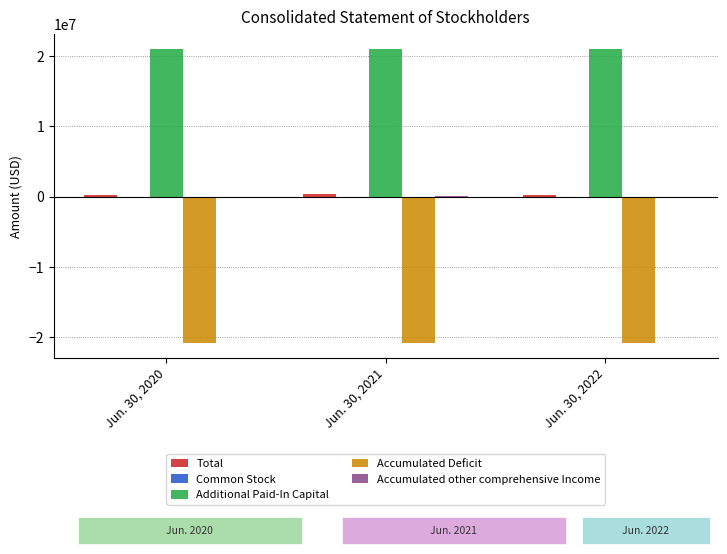

What is the sum of all Additional Paid-In Capital values?

63171348